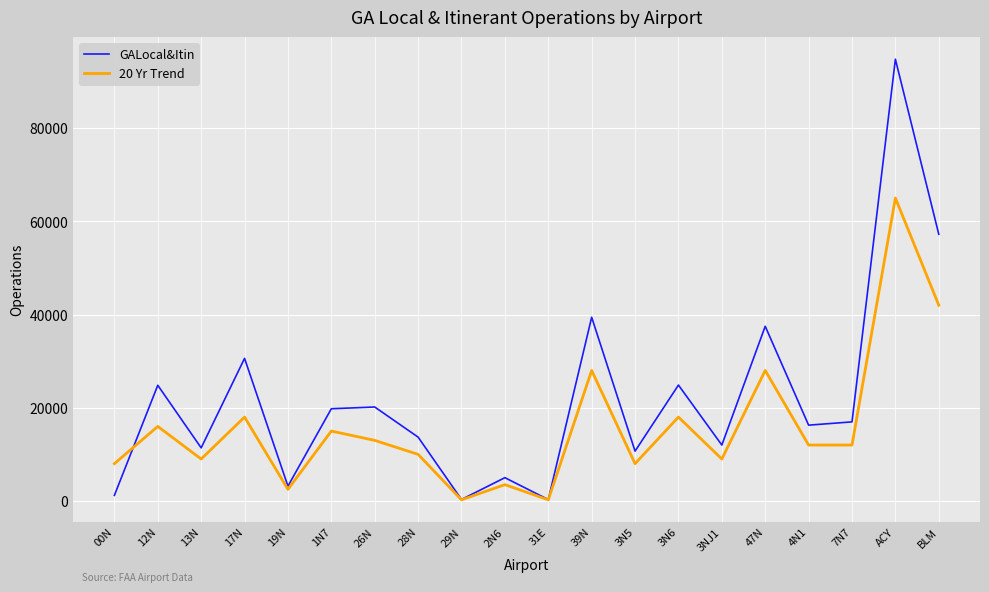

At which category is the sum across all series the highest?

ACY